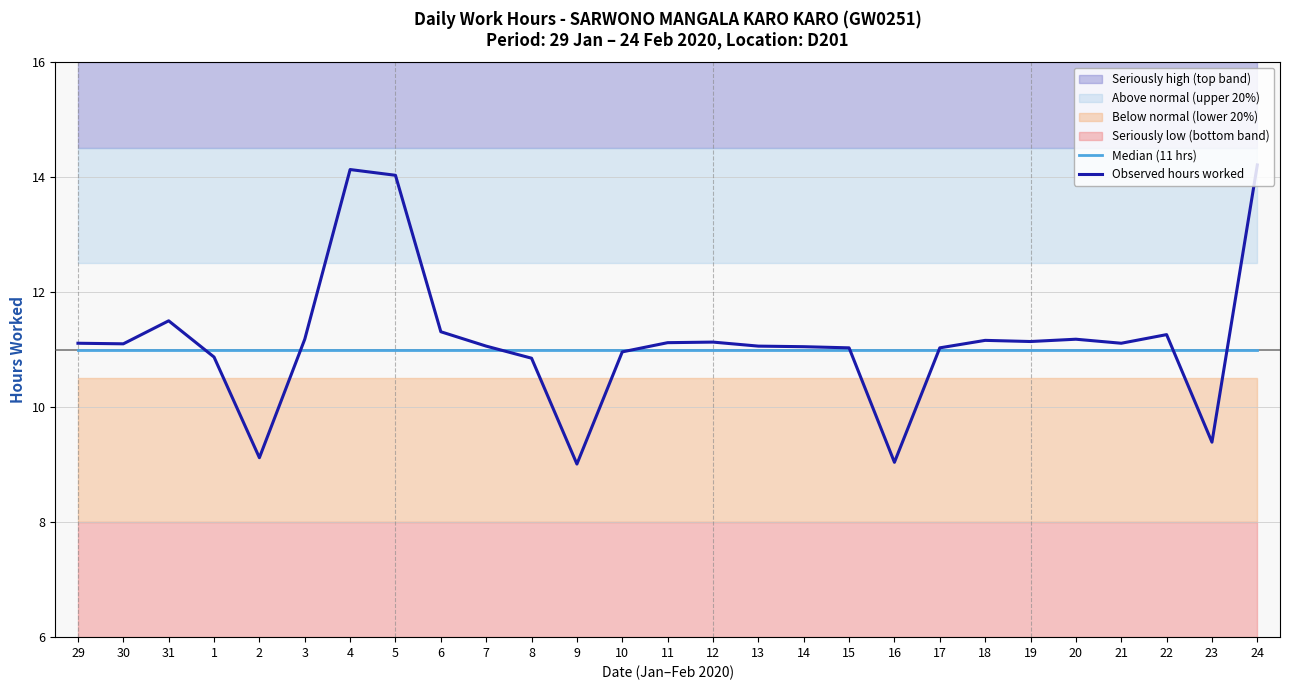

After their last crossing, which series has the higher values: Observed hours worked or Median (11 hrs)?

Observed hours worked